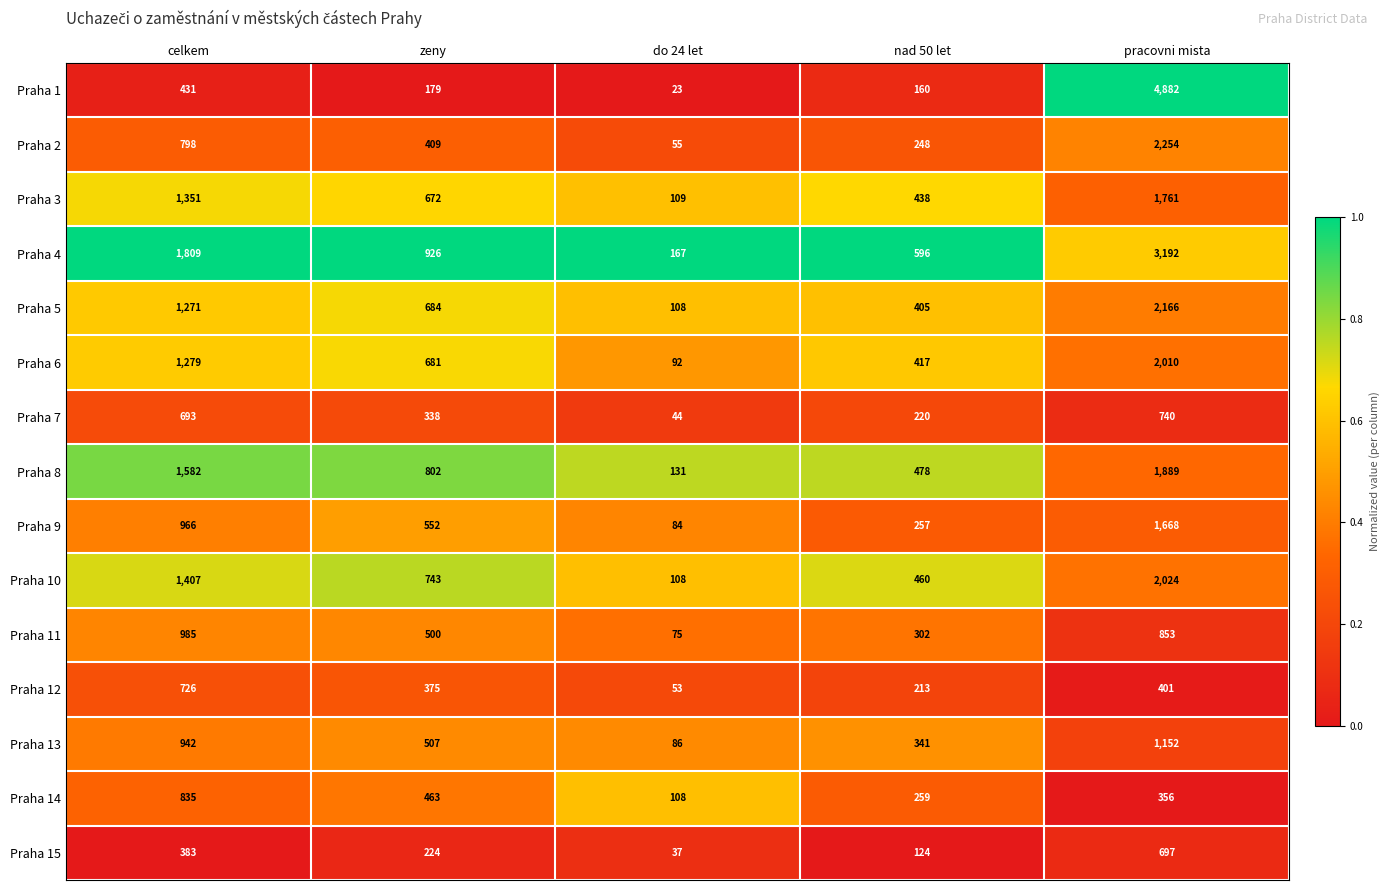

What is the total value across all series at celkem?

15458